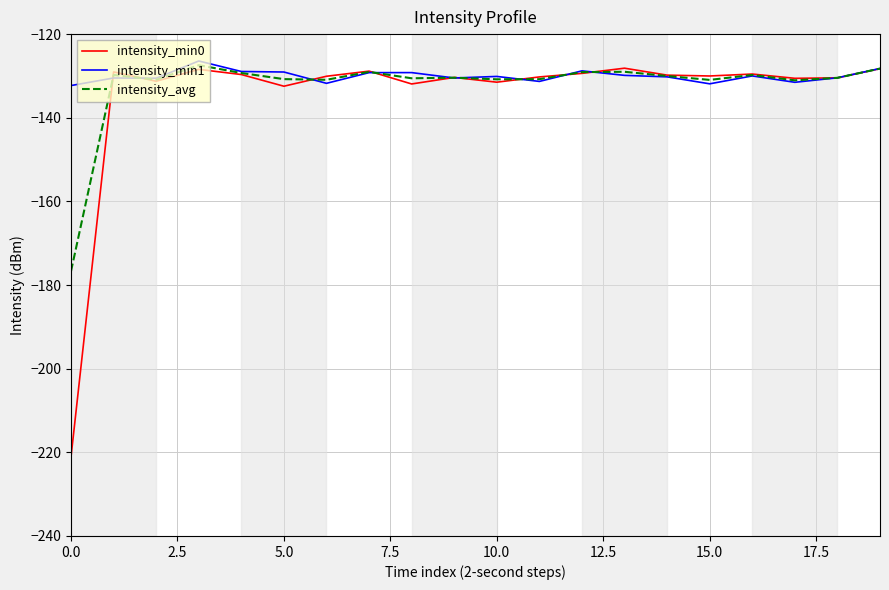

What is the minimum value shown in the chart?

-221.0